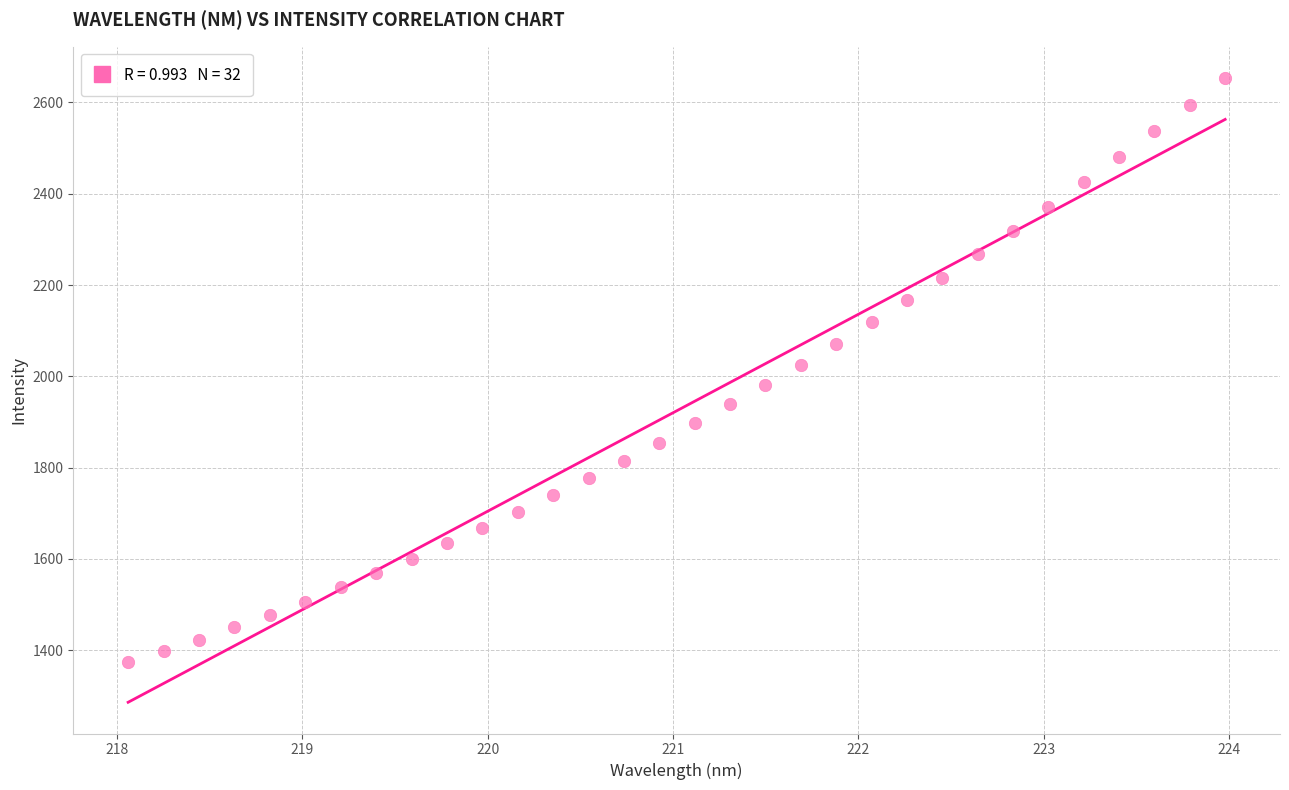

What is the range of X values (max minus min)?

5.9